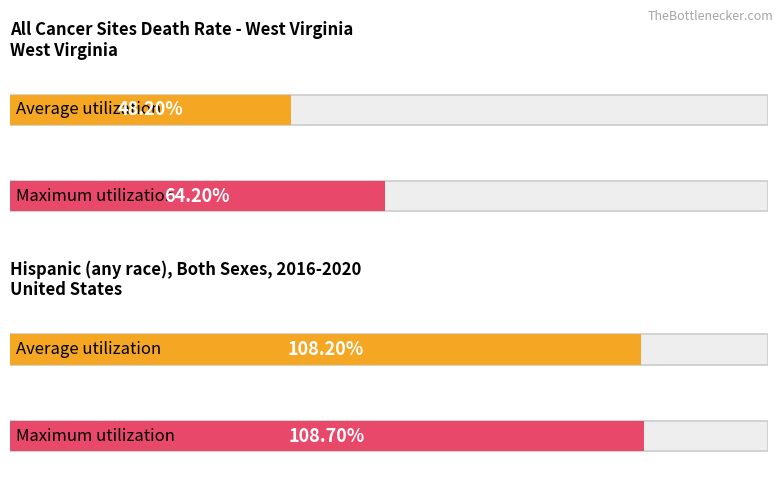

Reading right to left, extract all data points from this chart.

Average utilization: 108.2	48.2
Maximum utilization: 108.7	64.2